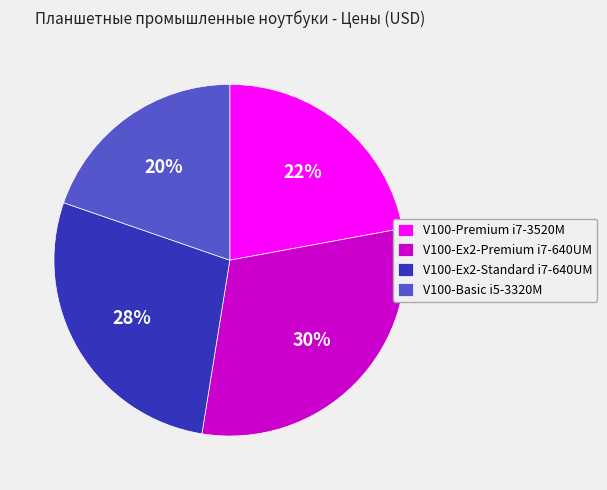

Does any single category account for the majority?

No